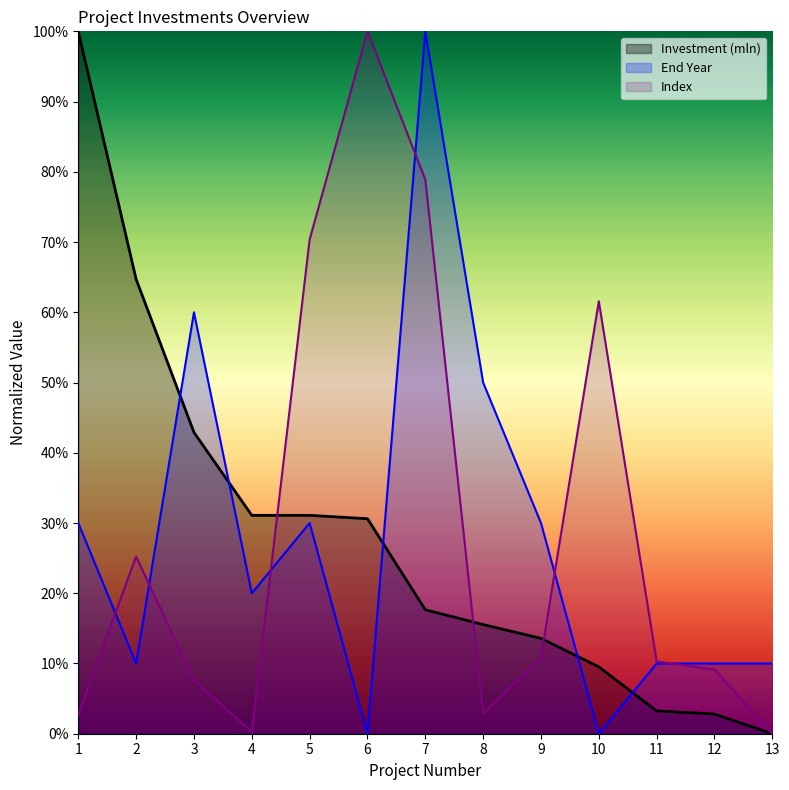

What is the value of the End Year point at the 9th from the left?

30.0